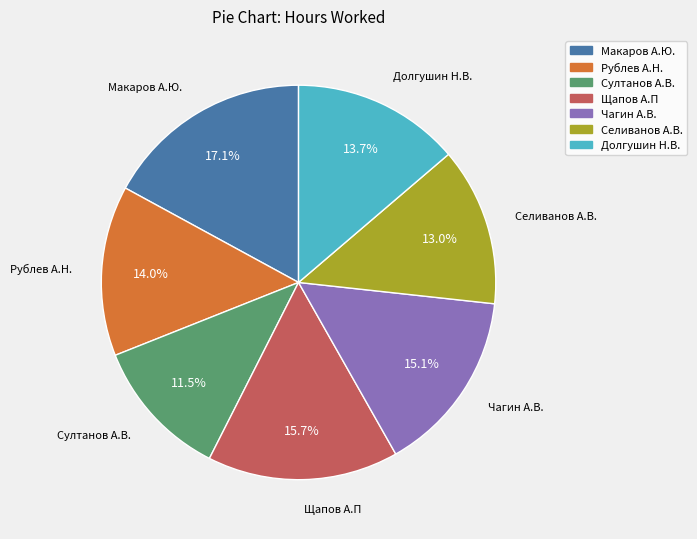

How much of the chart is everything except Чагин А.В.?

84.9%